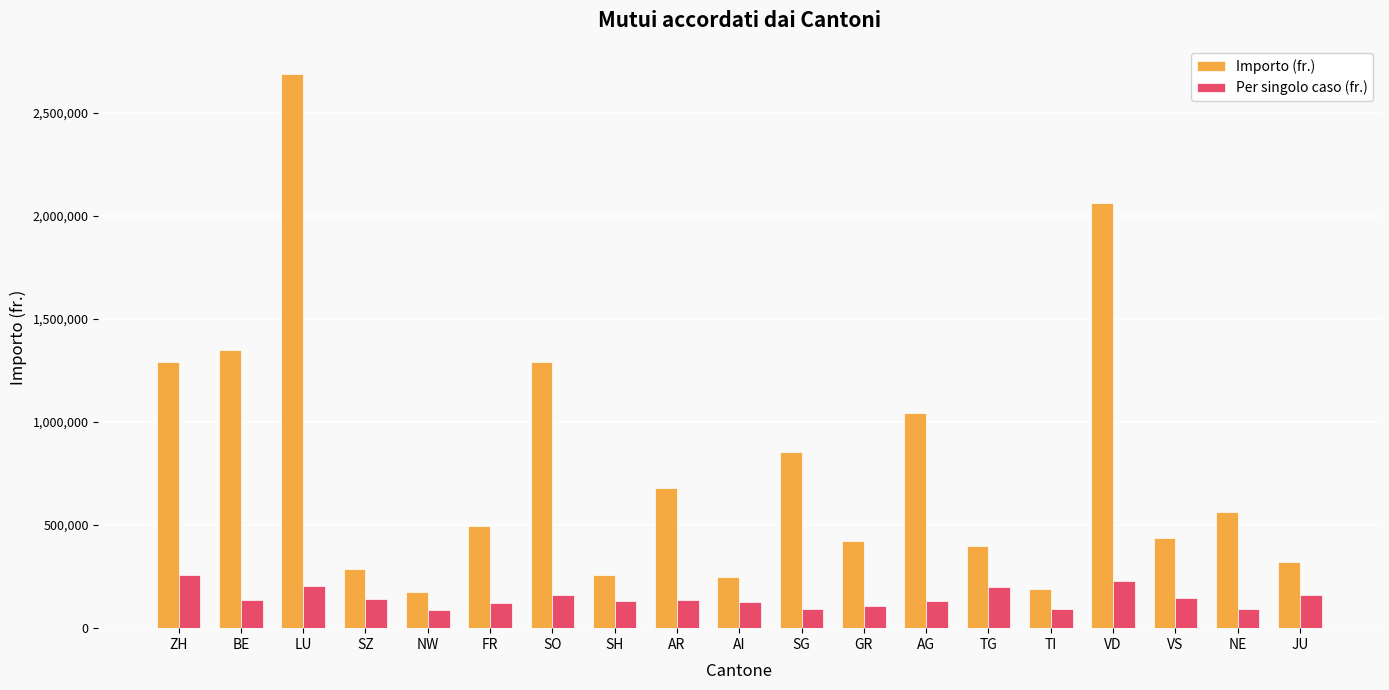

What position from the right is NW?

15